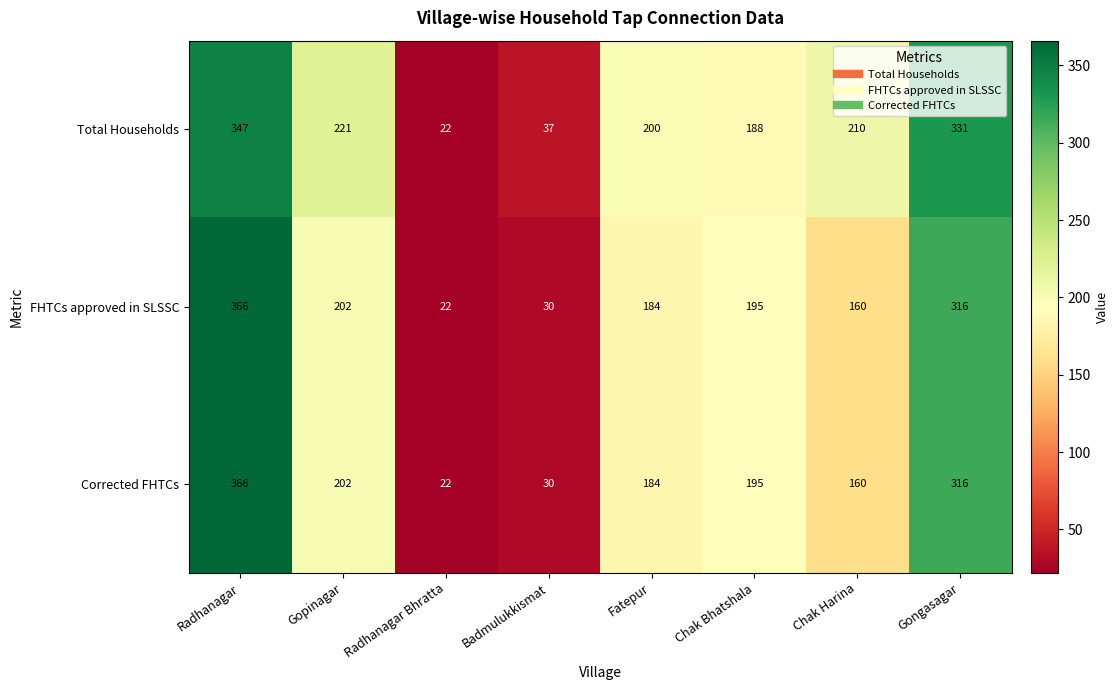

At which label is FHTCs approved in SLSSC closest to 194?

Chak Bhatshala